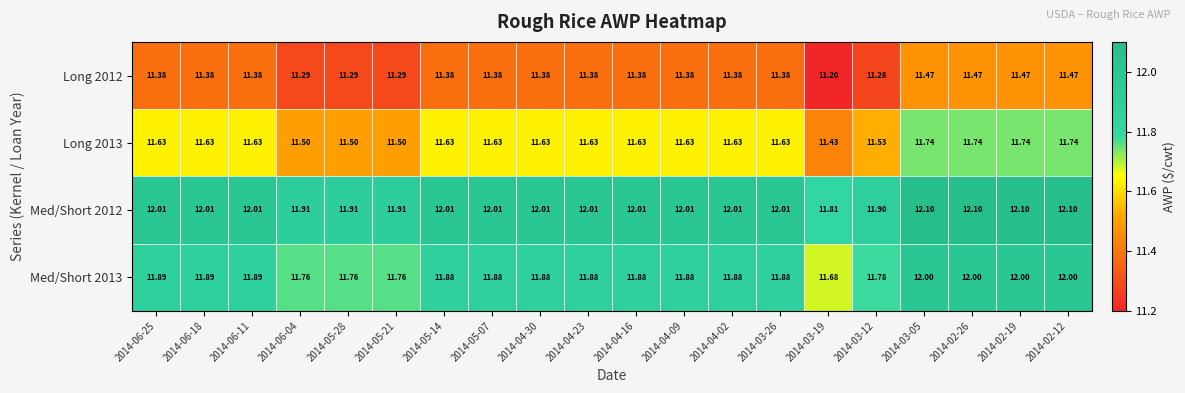

Is the value of Long 2012 at 2014-04-02 greater than the value of Long 2013 at 2014-05-14?

No